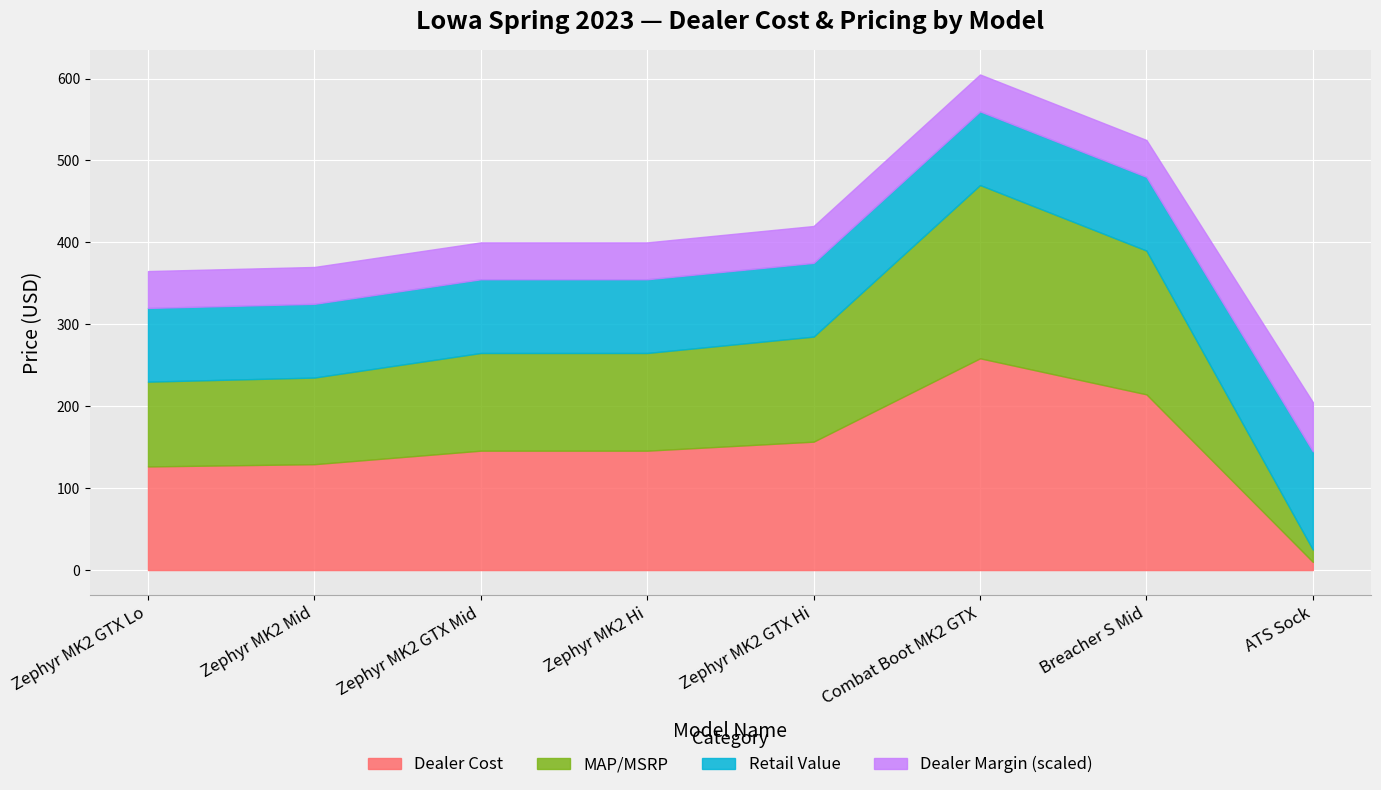

What are all the series names shown in the legend?

Dealer Cost, MAP/MSRP, Retail Value, Dealer Margin (scaled)